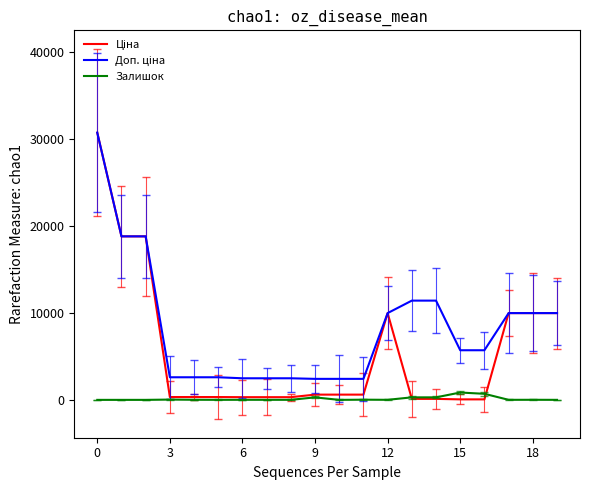

What is the greatest value displayed?

30717.1